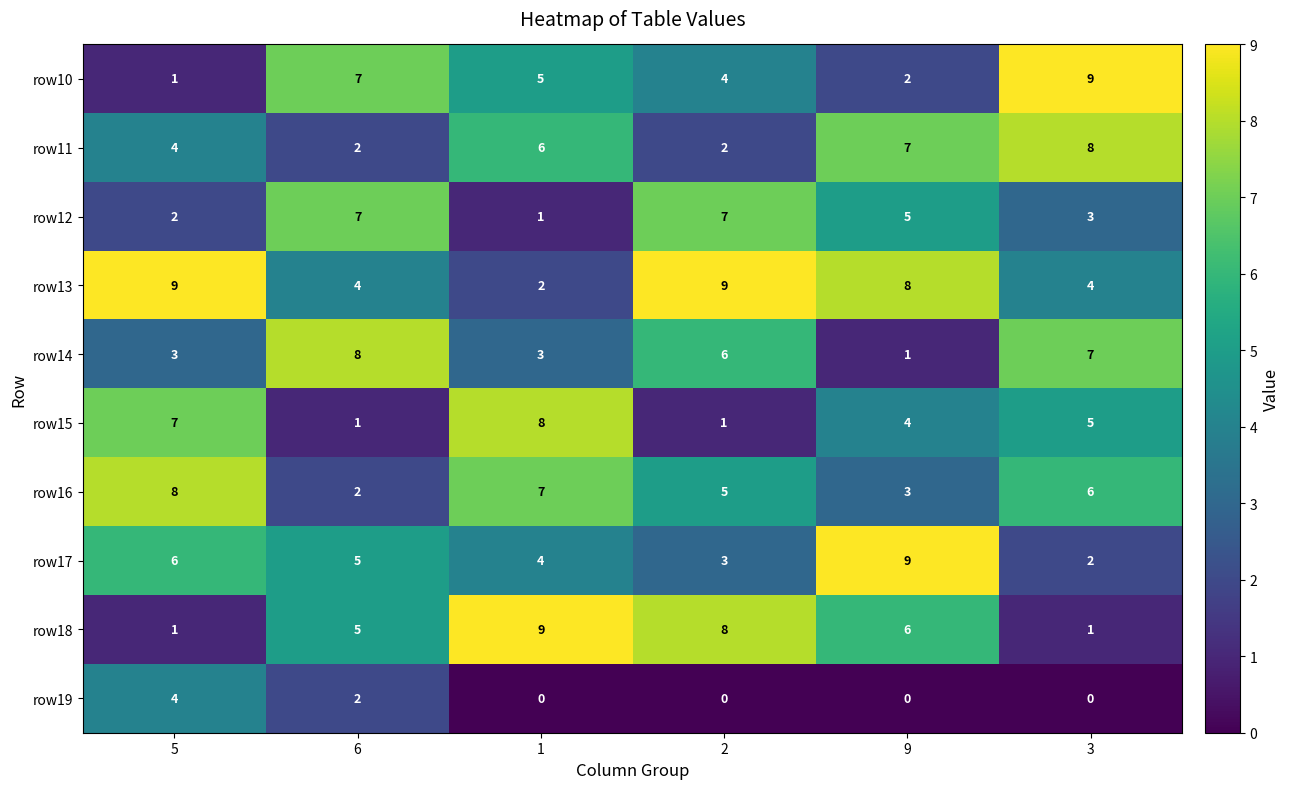

What is the maximum value for row15?

8